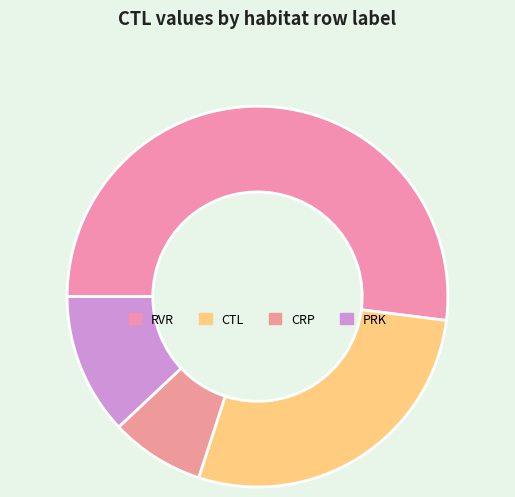

Count the number of slices in the pie.

4